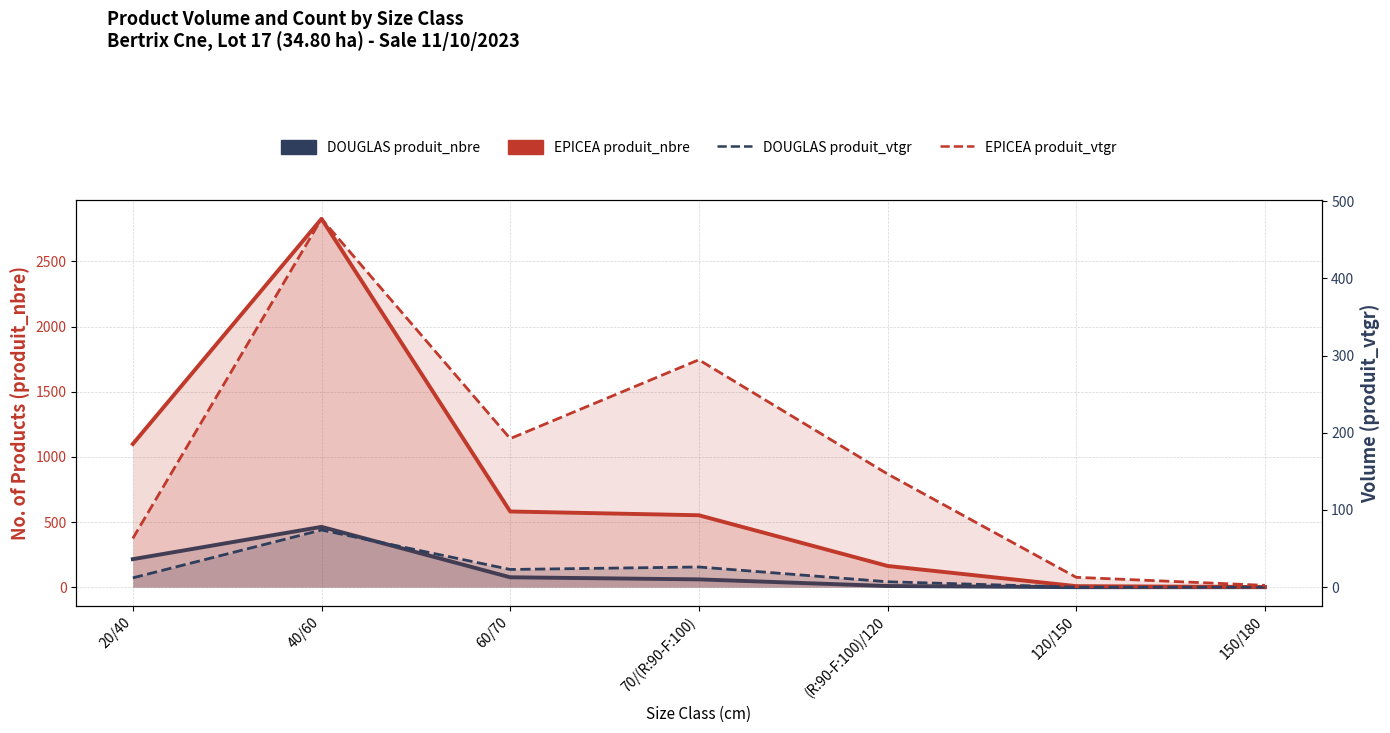

Reading left to right, what are all the values shown in this chart?

DOUGLAS produit_nbre: 20/40=215.0	40/60=463.0	60/70=76.0	70/(R:90-F:100)=60.0	(R:90-F:100)/120=9.0	120/150=0.0	150/180=0.0
EPICEA produit_nbre: 20/40=1099.0	40/60=2827.0	60/70=581.0	70/(R:90-F:100)=552.0	(R:90-F:100)/120=163.0	120/150=8.0	150/180=1.0
DOUGLAS produit_vtgr: 20/40=12.1	40/60=74.0	60/70=23.0	70/(R:90-F:100)=26.1	(R:90-F:100)/120=7.0	120/150=0.0	150/180=0.0
EPICEA produit_vtgr: 20/40=63.2	40/60=477.1	60/70=192.4	70/(R:90-F:100)=294.5	(R:90-F:100)/120=146.6	120/150=12.8	150/180=2.4